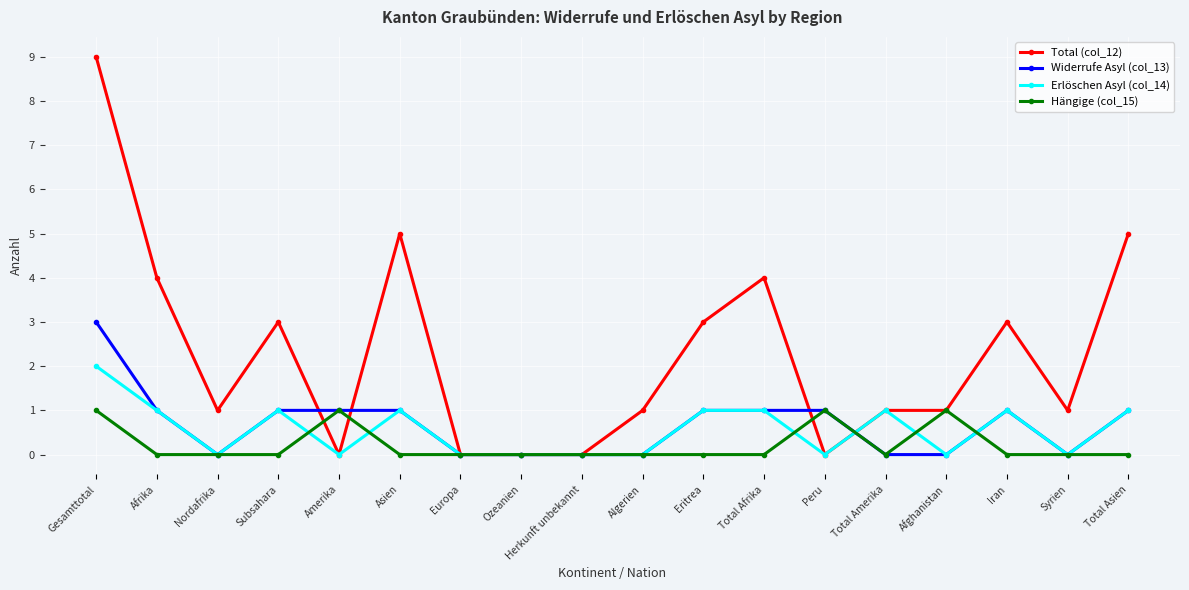

What is the total value across all series at Asien?

7